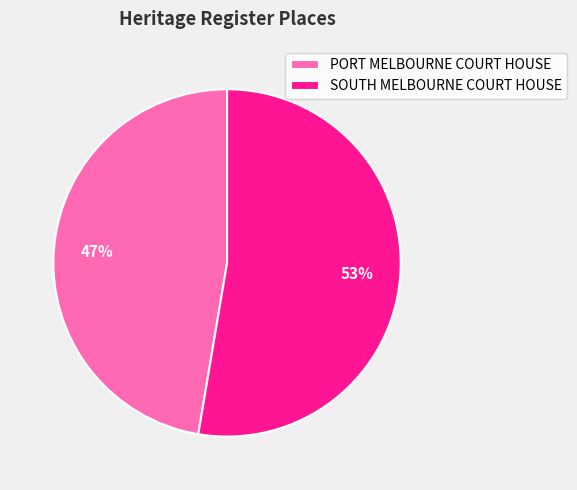

Does SOUTH MELBOURNE COURT HOUSE account for over 50% of the chart?

Yes